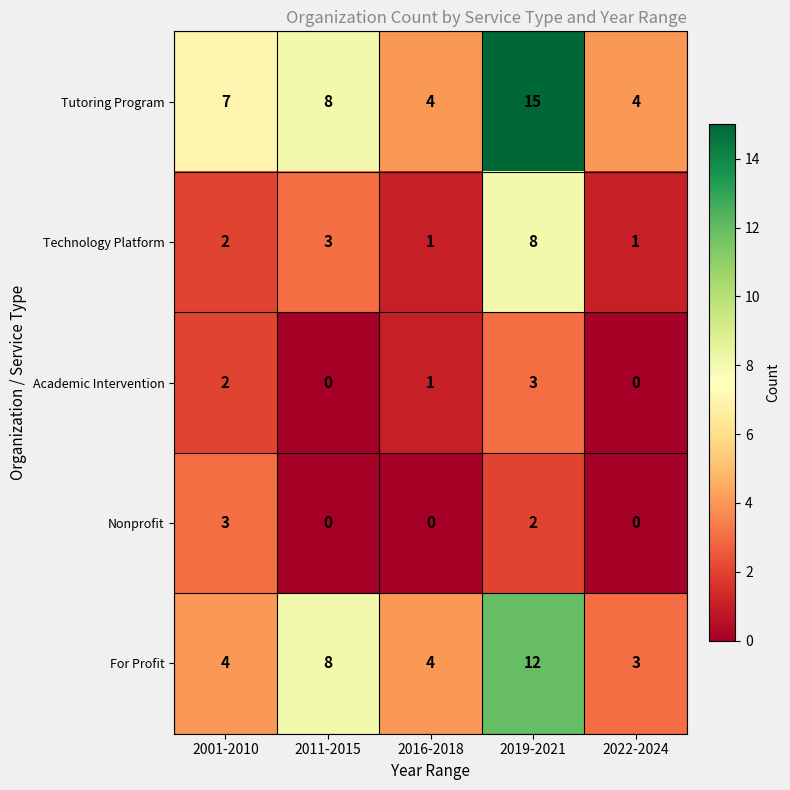

What is the total value across all series at 2001-2010?

18